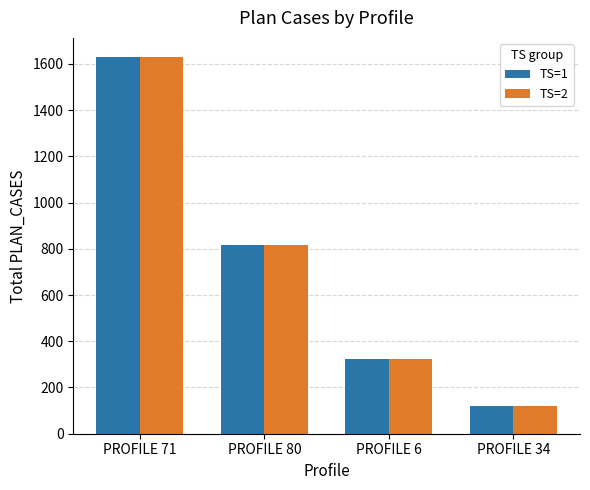

What is the average value of the TS=1 series?

723